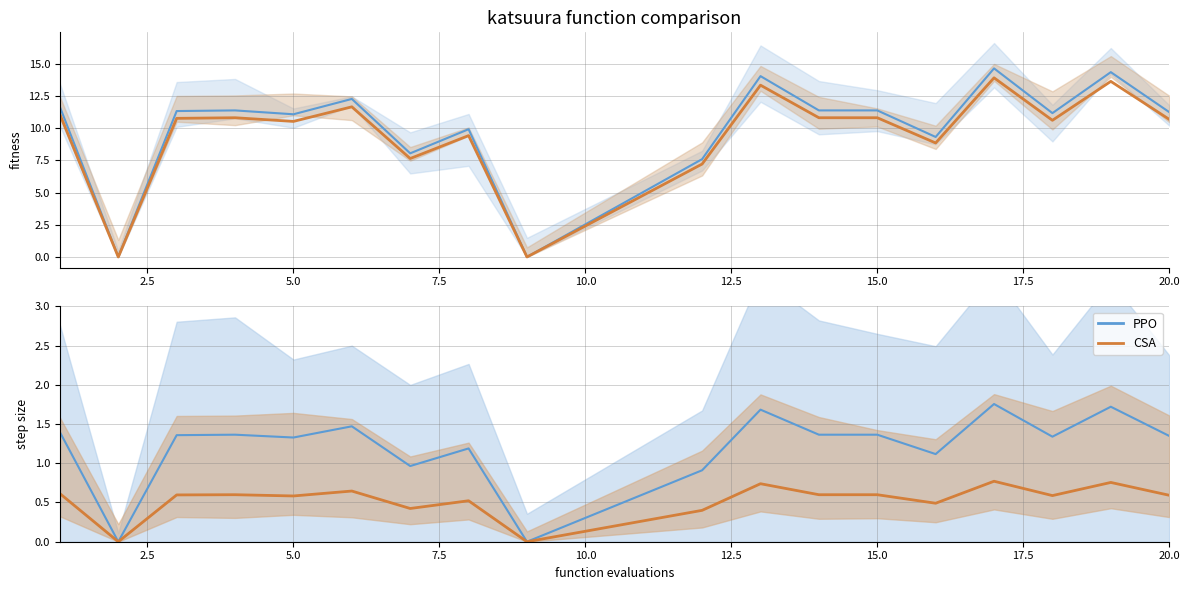

How many data points are less than 11?

6